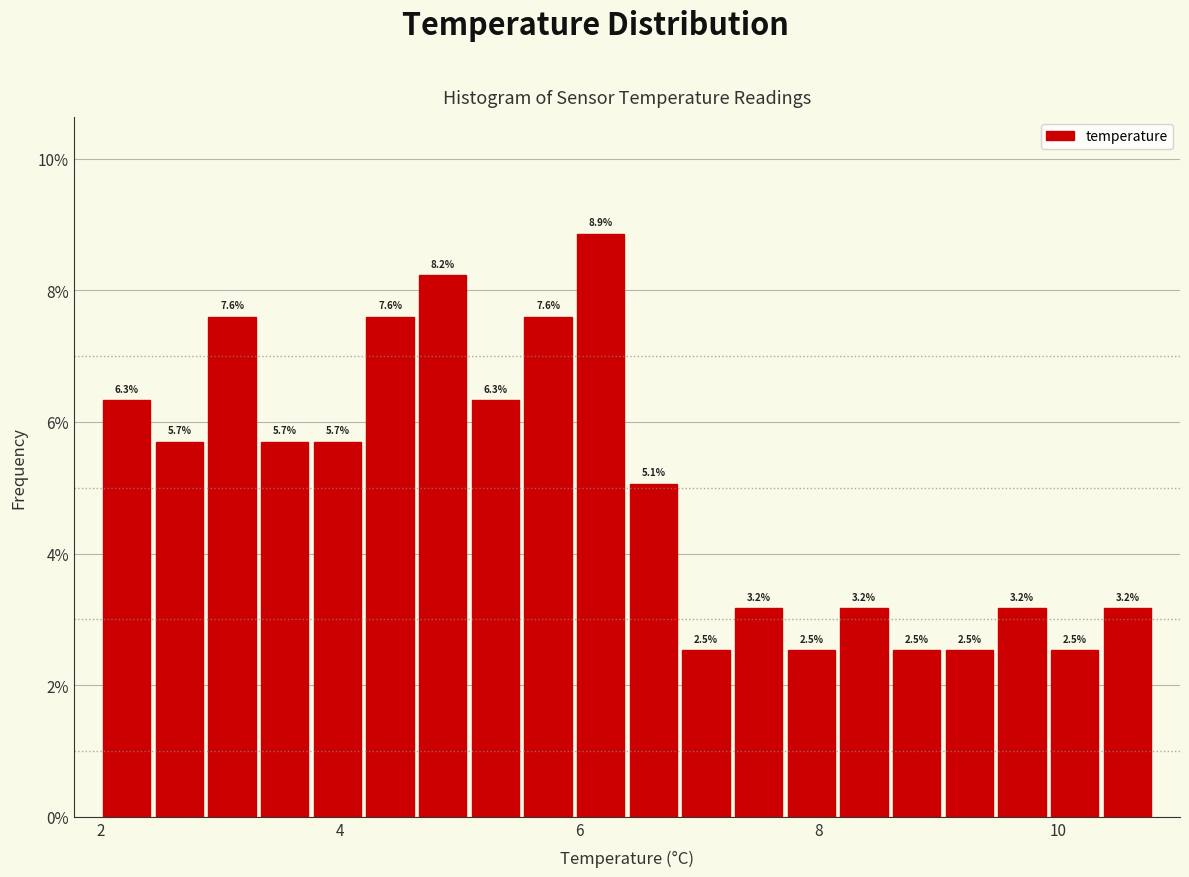

Read against the x-axis, roughly where is the centre of the tallest bar?

6.2